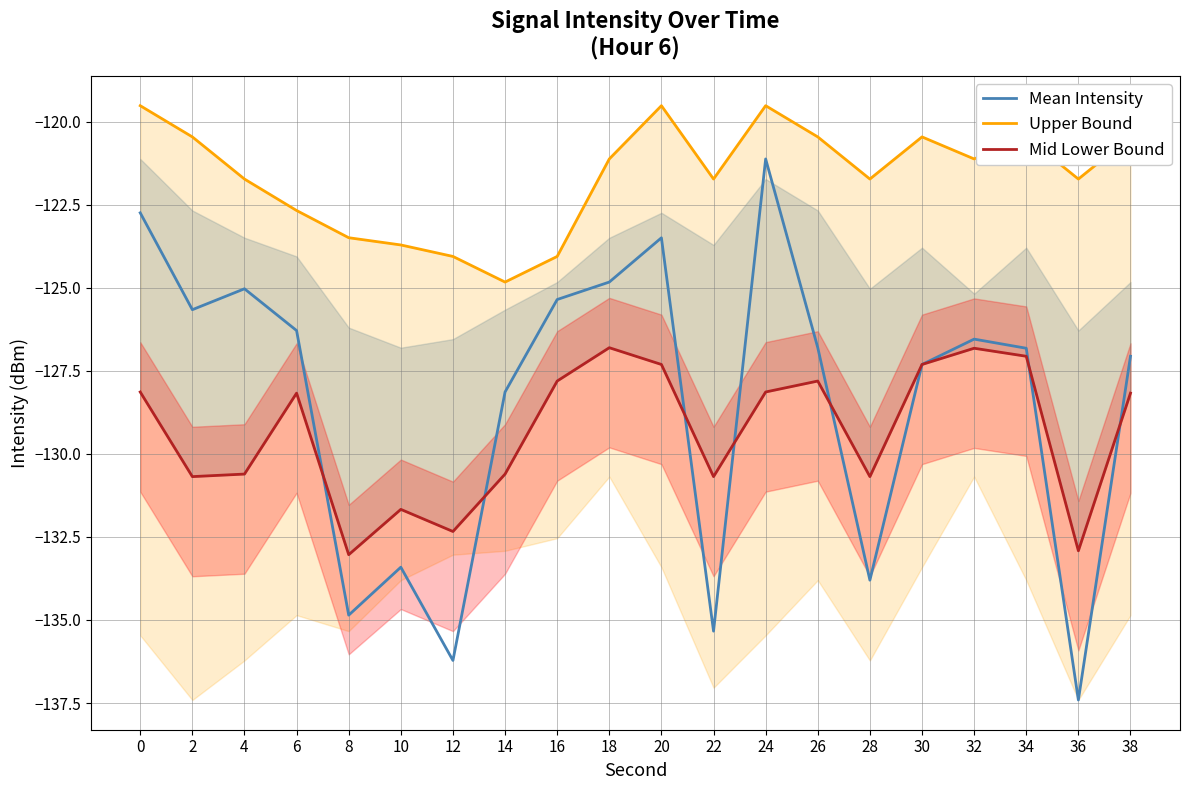

How many series are shown in this chart?

3